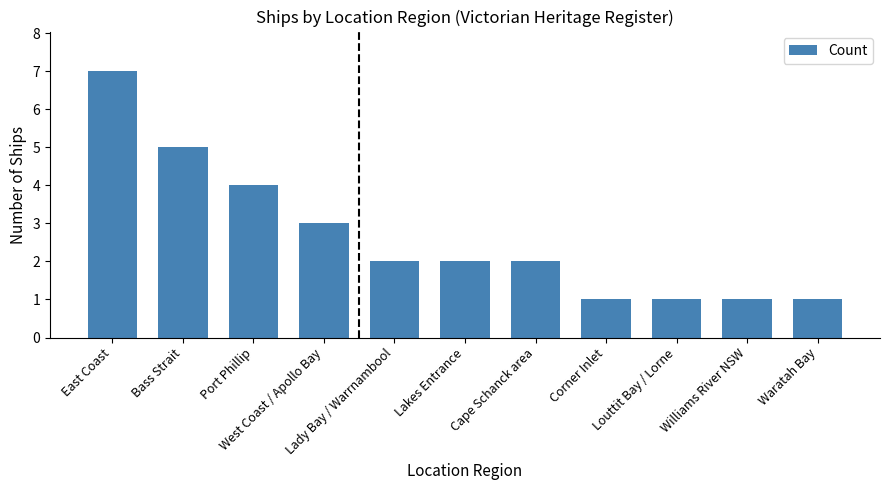

What is the smallest value displayed?

1